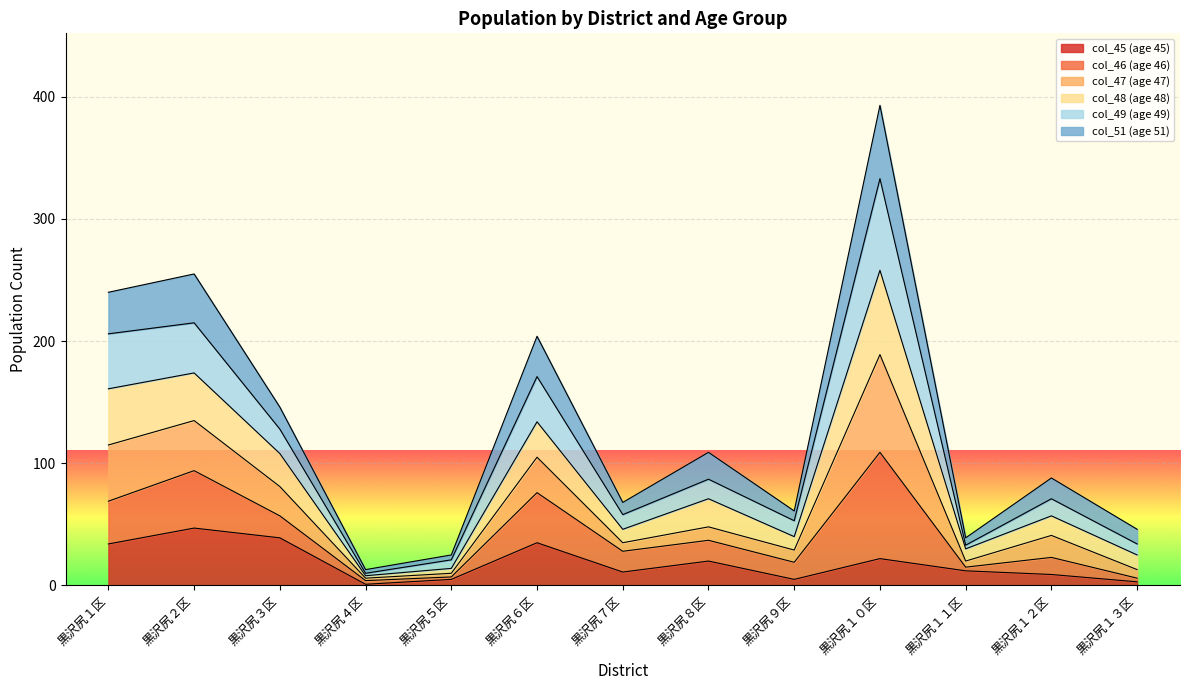

Does the chart display data point markers on the line(s)?

No